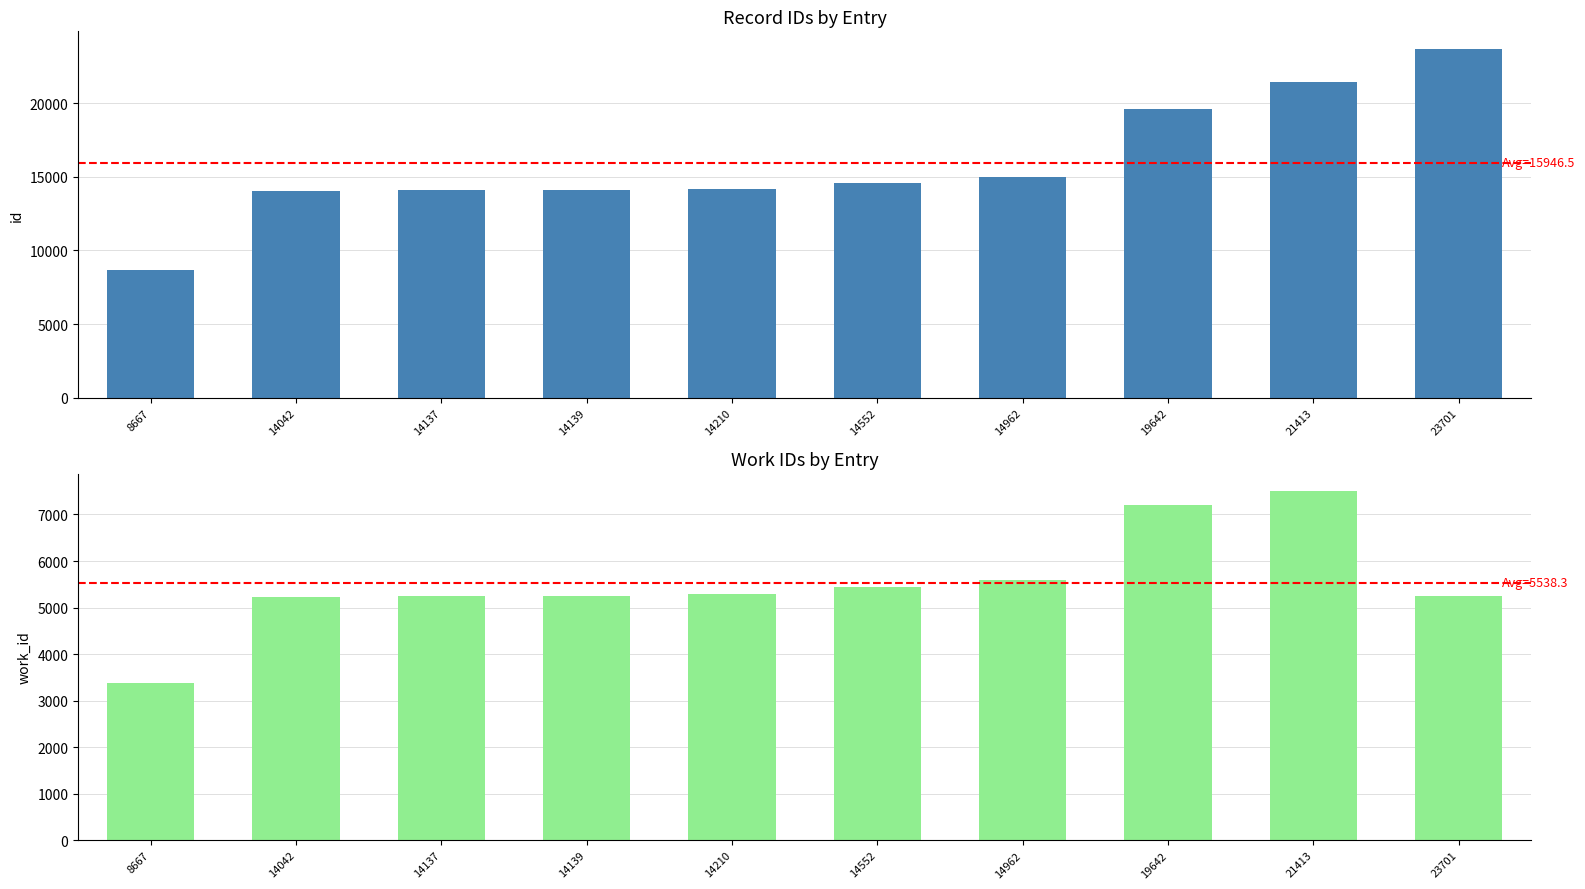

Reading right to left, list all the values displayed in this chart.

id: 23701=23701	21413=21413	19642=19642	14962=14962	14552=14552	14210=14210	14139=14139	14137=14137	14042=14042	8667=8667
work_id: 23701=5255	21413=7499	19642=7201	14962=5598	14552=5439	14210=5290	14139=5248	14137=5248	14042=5219	8667=3386